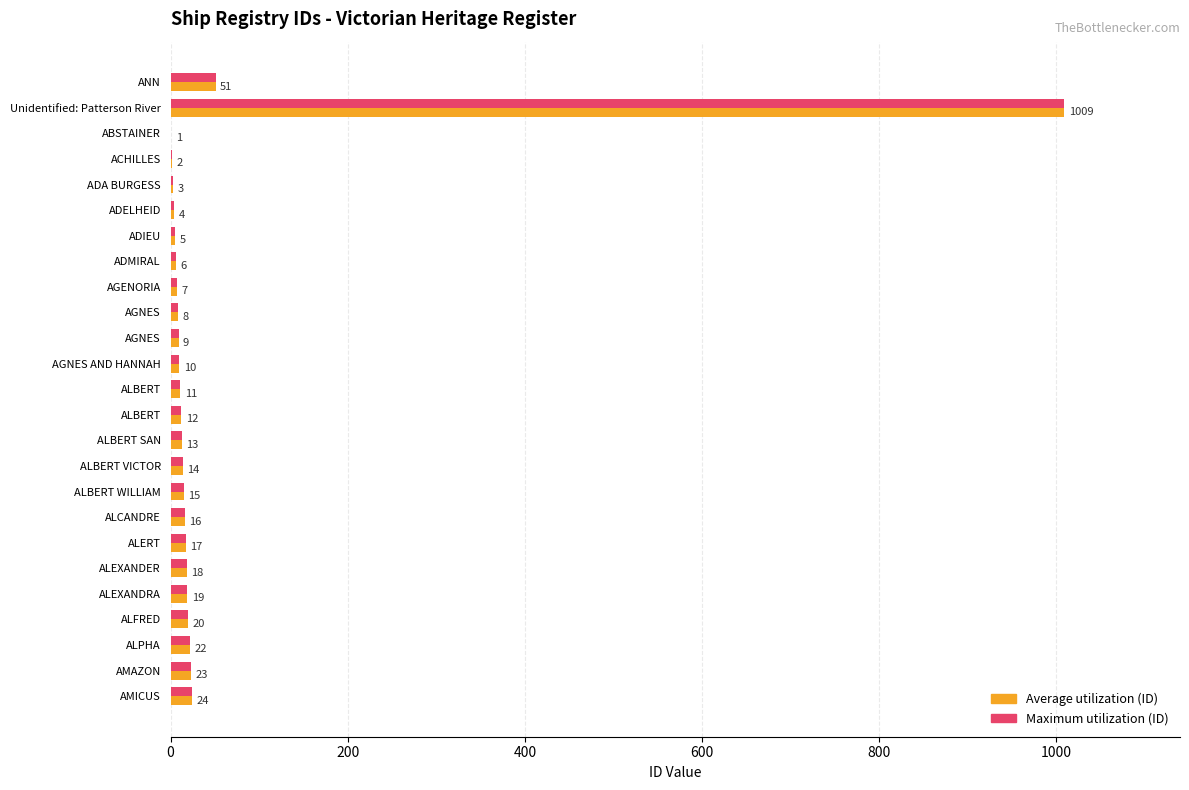

What is the minimum value shown in the chart?

1